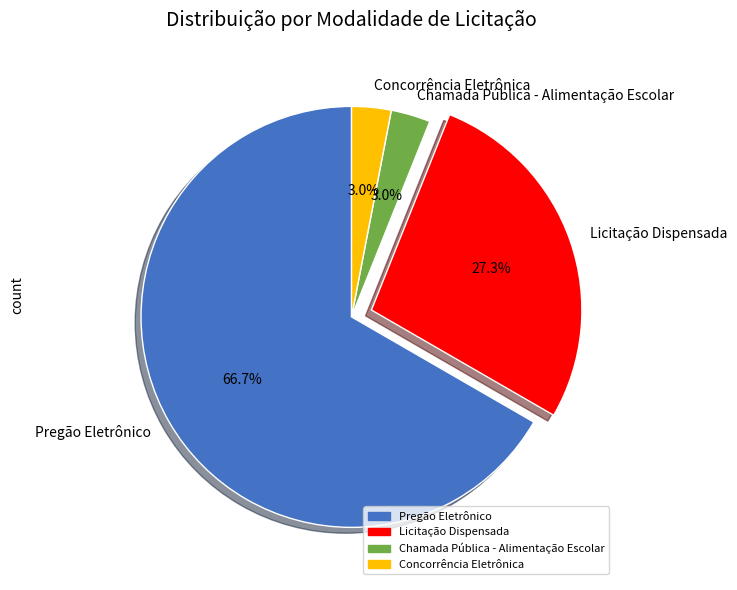

Count the number of slices in the pie.

4